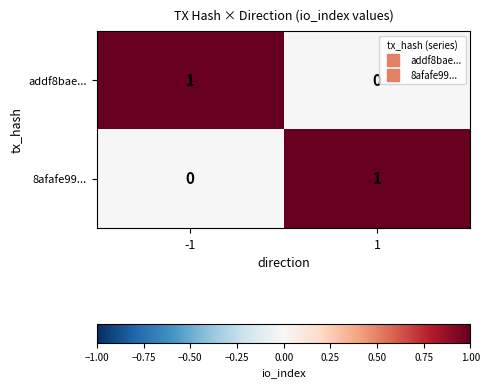

At how many categories does at least one series exceed 0?

2